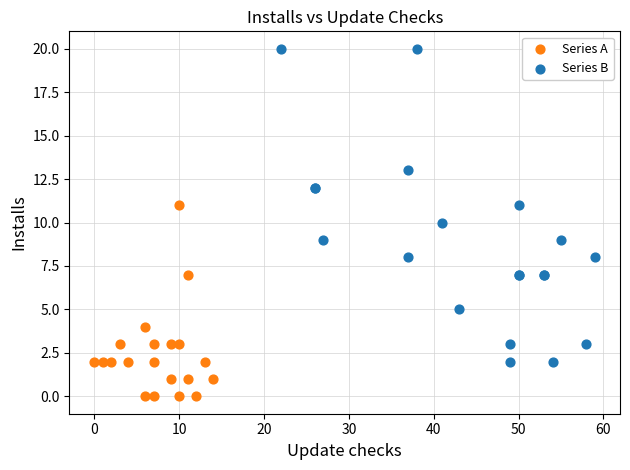

Which series contains the lowest Y value?

Series A